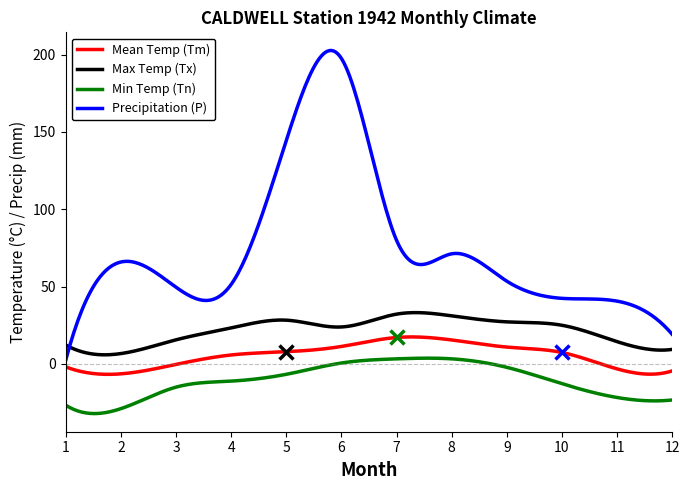

Count the number of categories in the chart.

300